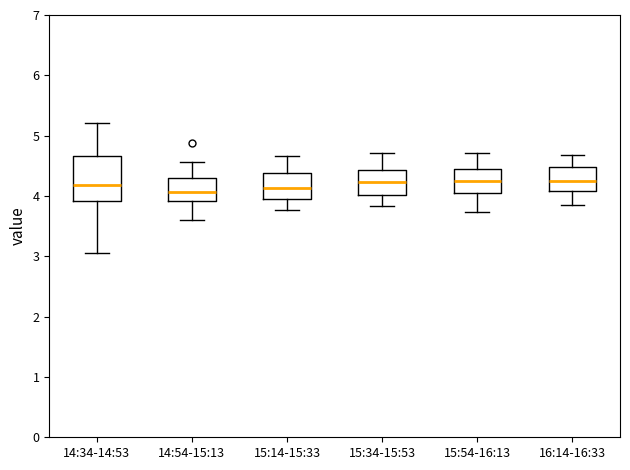

Where is the lower edge of the box for 15:14-15:33 on the y-axis? The values are not printed on the chart, so give them approximately, as read against the axis.

3.9